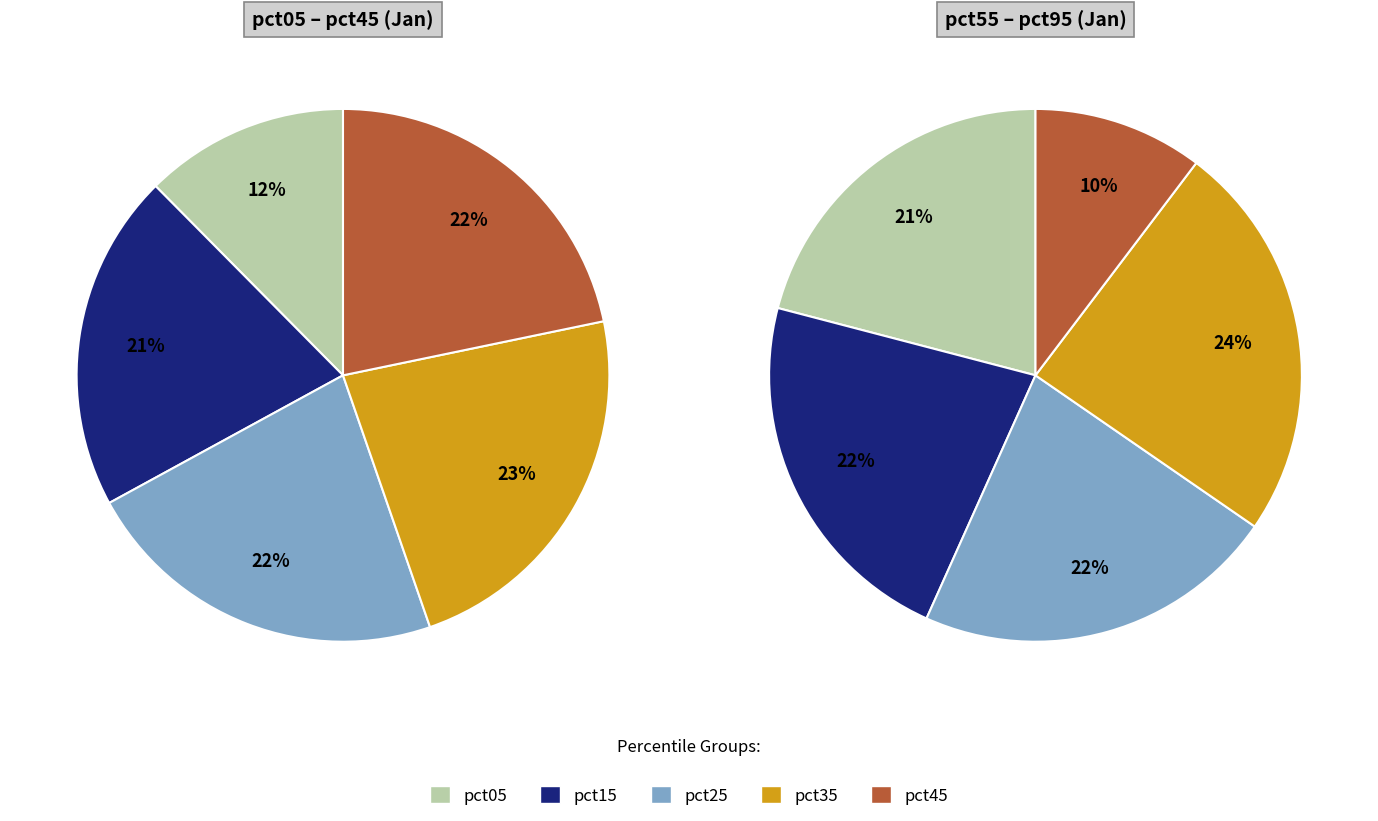

The pct55 slice represents 1% of the pie. True or false?

False